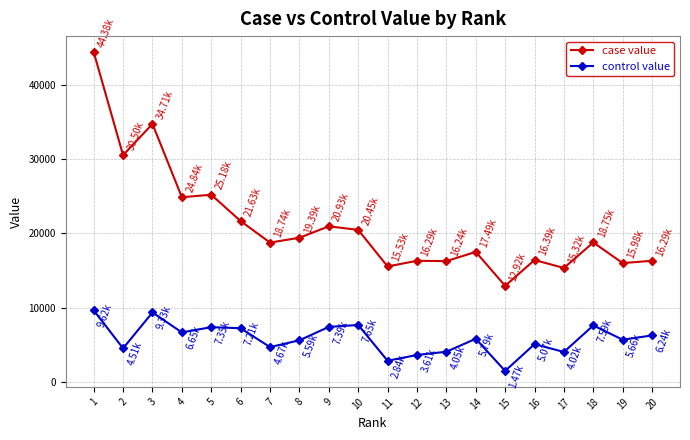

What is the difference between the control value values at 12 and 17?

406.2